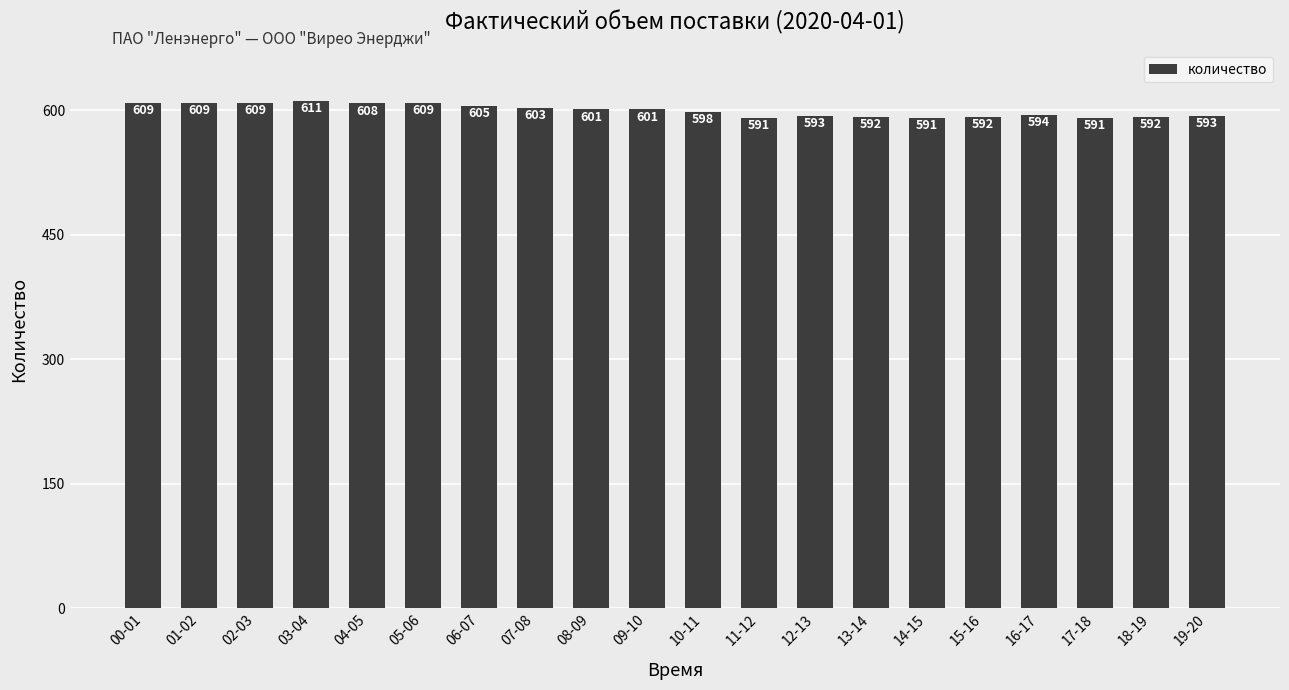

What is the greatest value displayed?

611